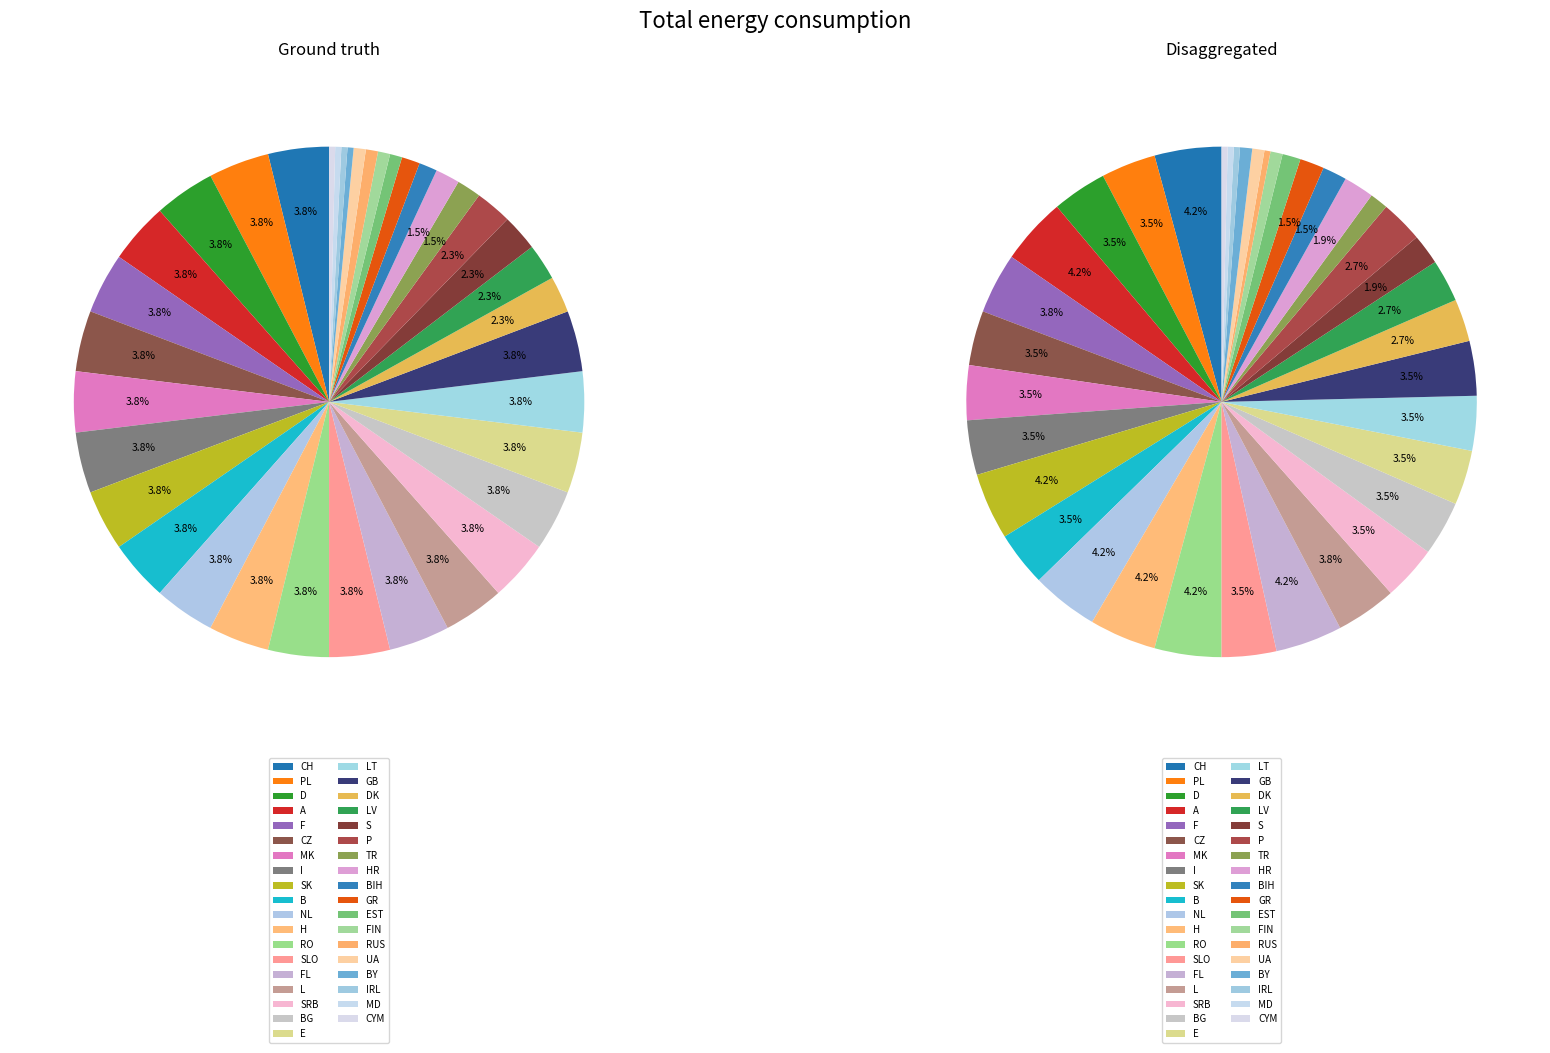

Which has a higher value, RO or IRL?

RO